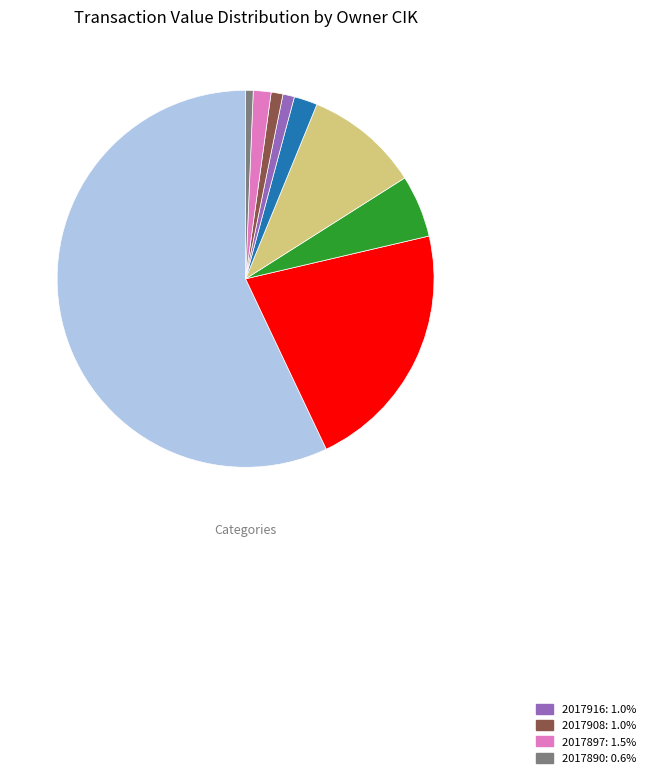

Is there a majority slice in this chart?

Yes